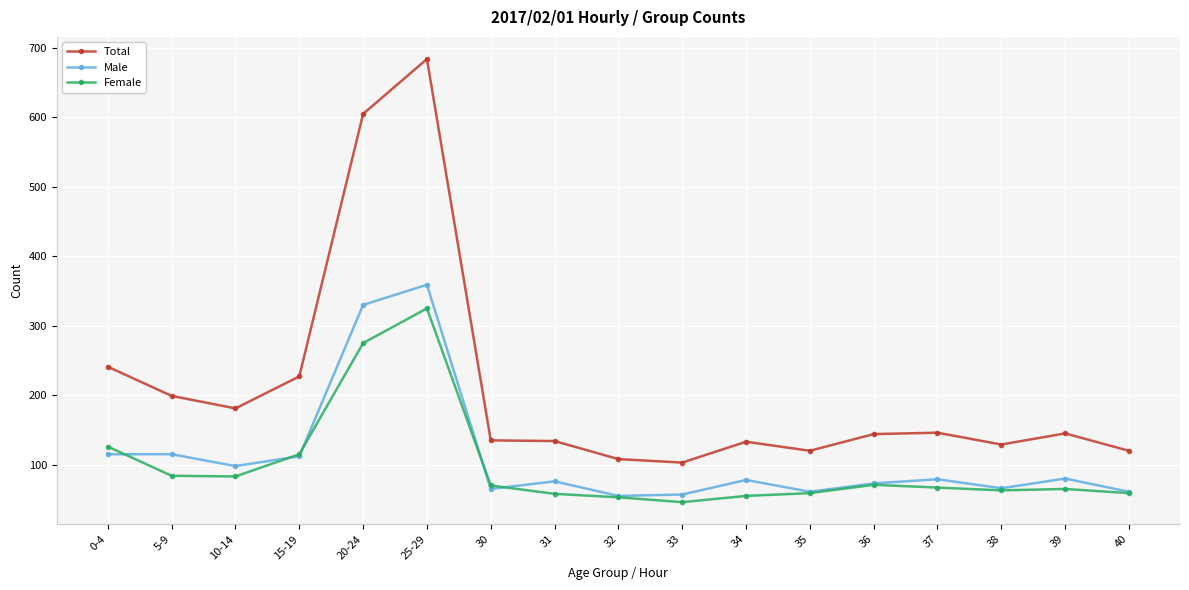

What is the difference between the maximum and minimum values in the Female series?

279